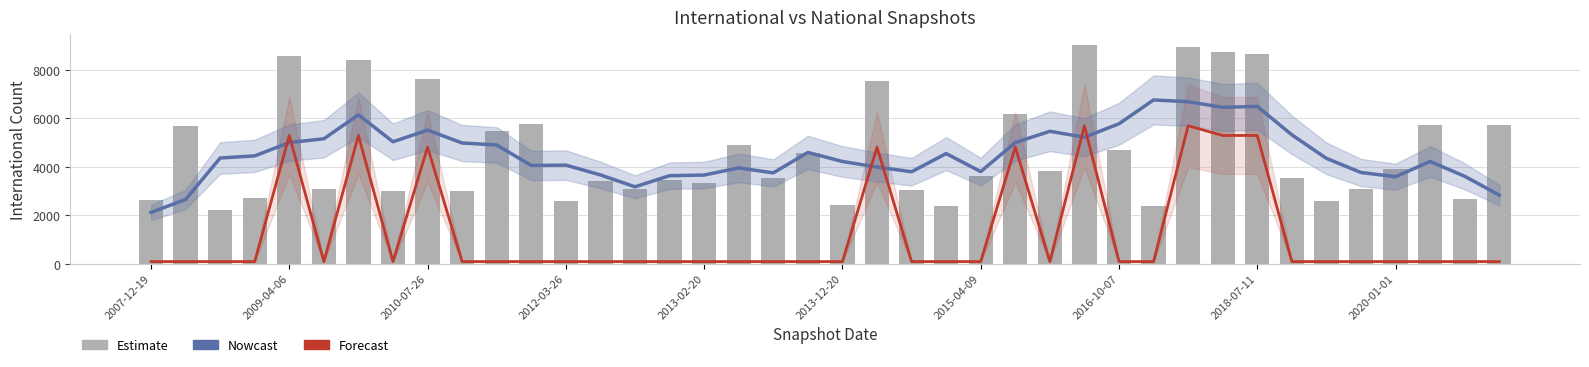

Which category has the lowest value across all series?

2007-12-19